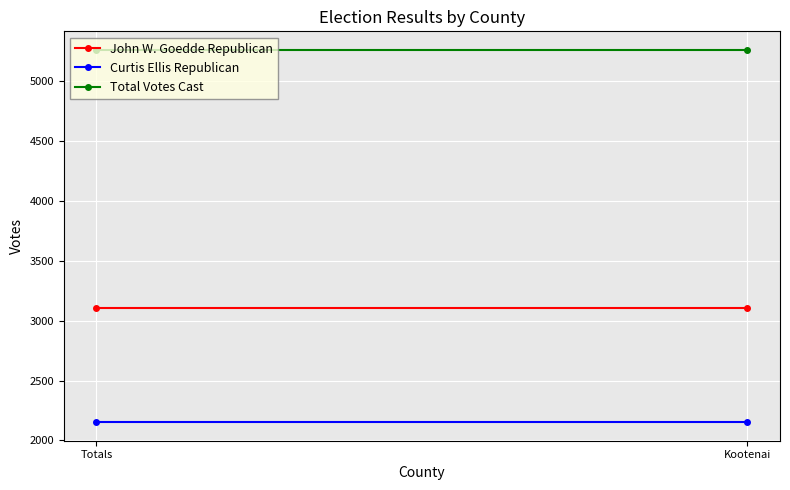

List the series in order of their peak value, lowest first.

Curtis Ellis Republican, John W. Goedde Republican, Total Votes Cast